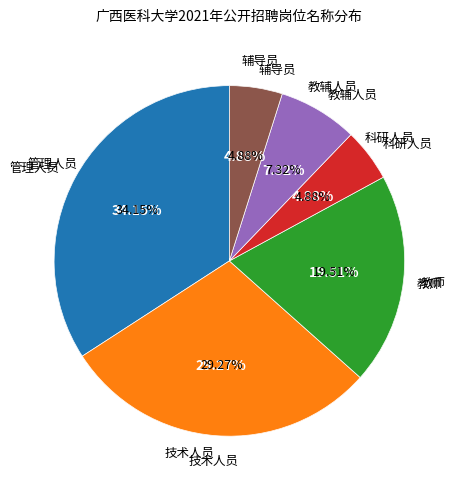

Which slice is the smallest?

科研人员